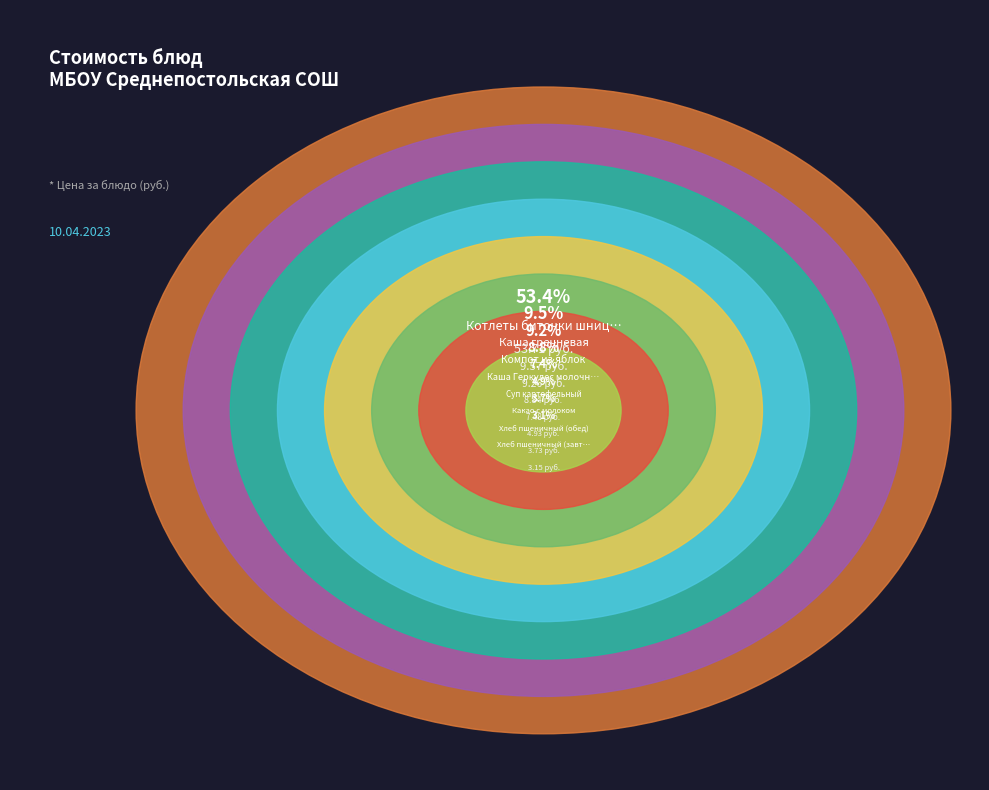

What is the majority slice?

Котлеты биточки шницели